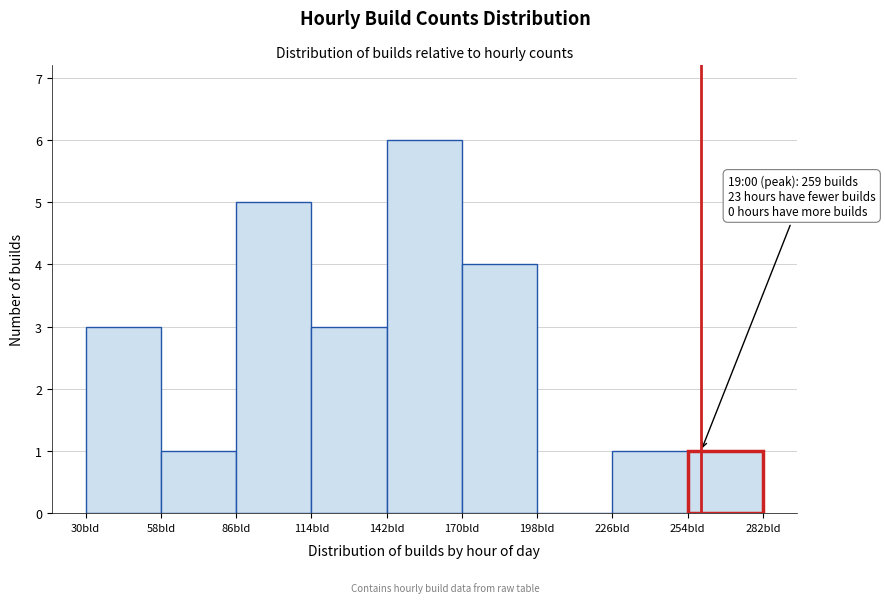

Which range on the x-axis has the tallest bar?

142 to 170